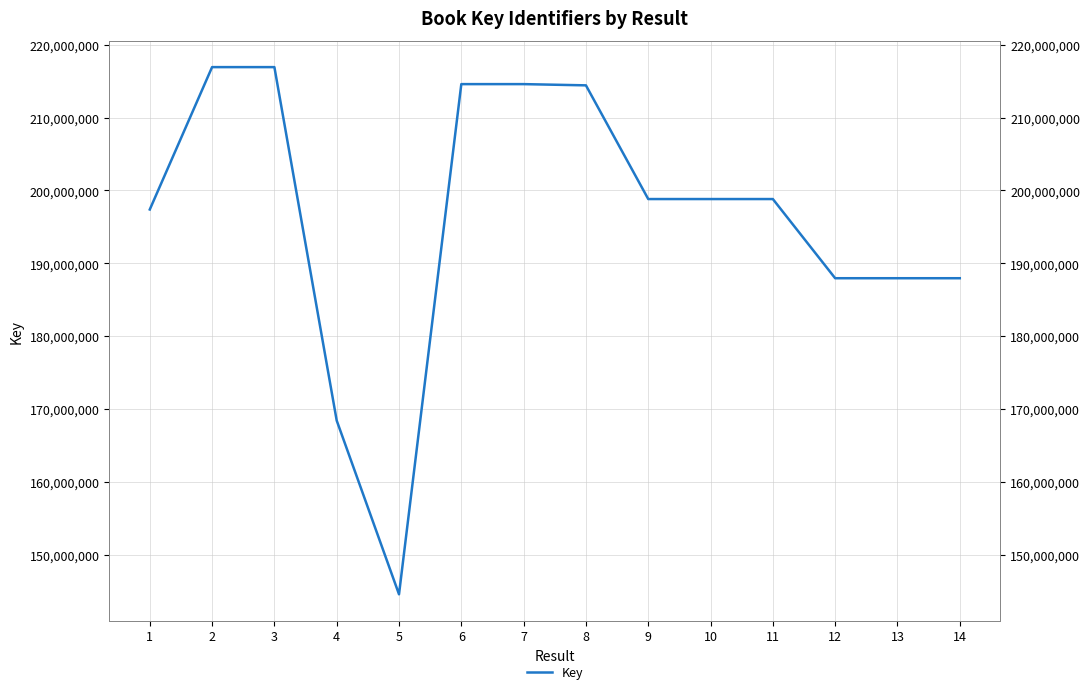

What is the change in value from 8 to 13?

-26491548